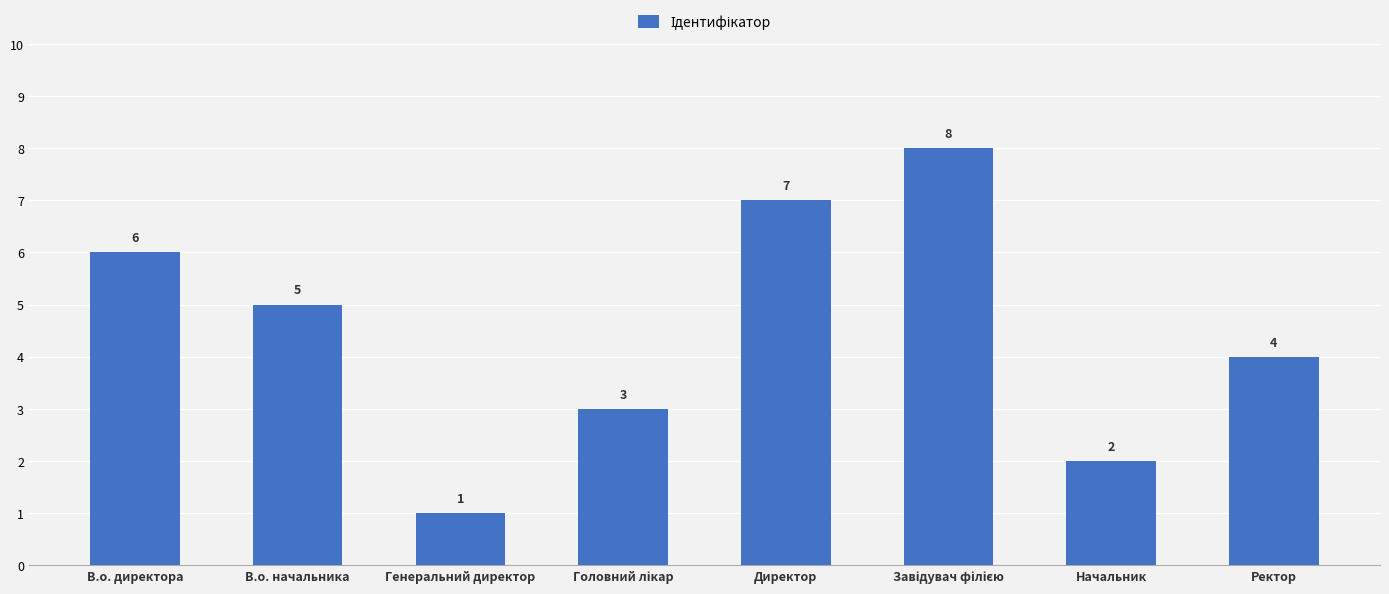

What is the greatest value displayed?

8